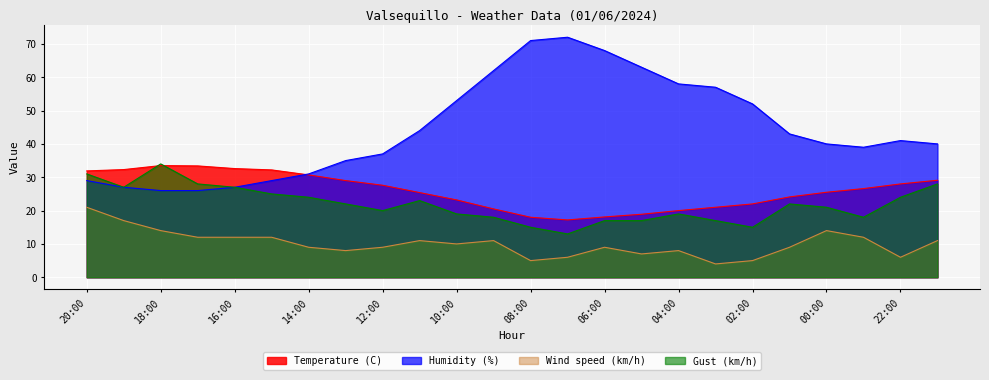

Read the Humidity (%) value at 05:00.

63.0